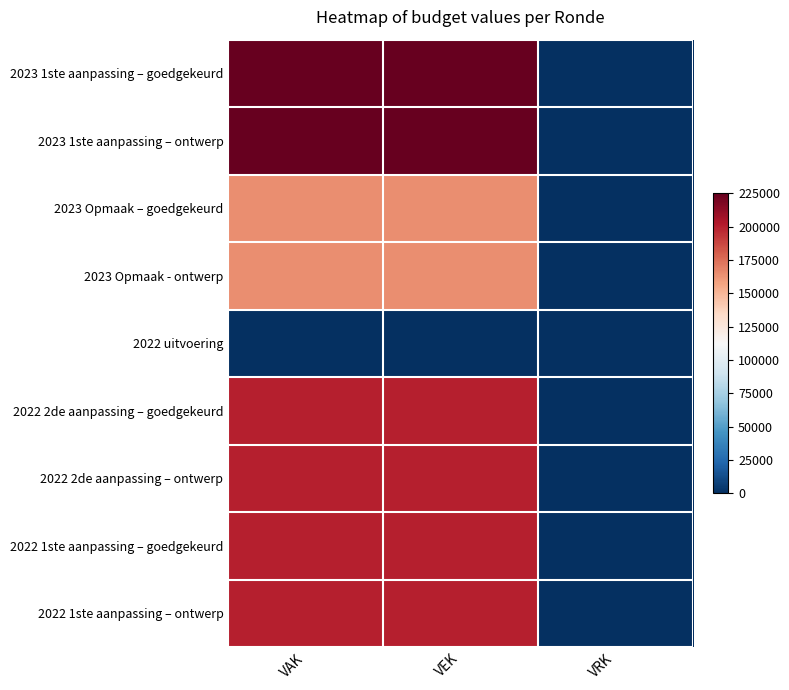

Rank the series at VEK from lowest to highest value.

2022 uitvoering, 2023 Opmaak – goedgekeurd, 2023 Opmaak - ontwerp, 2022 2de aanpassing – goedgekeurd, 2022 2de aanpassing – ontwerp, 2022 1ste aanpassing – goedgekeurd, 2022 1ste aanpassing – ontwerp, 2023 1ste aanpassing – goedgekeurd, 2023 1ste aanpassing – ontwerp